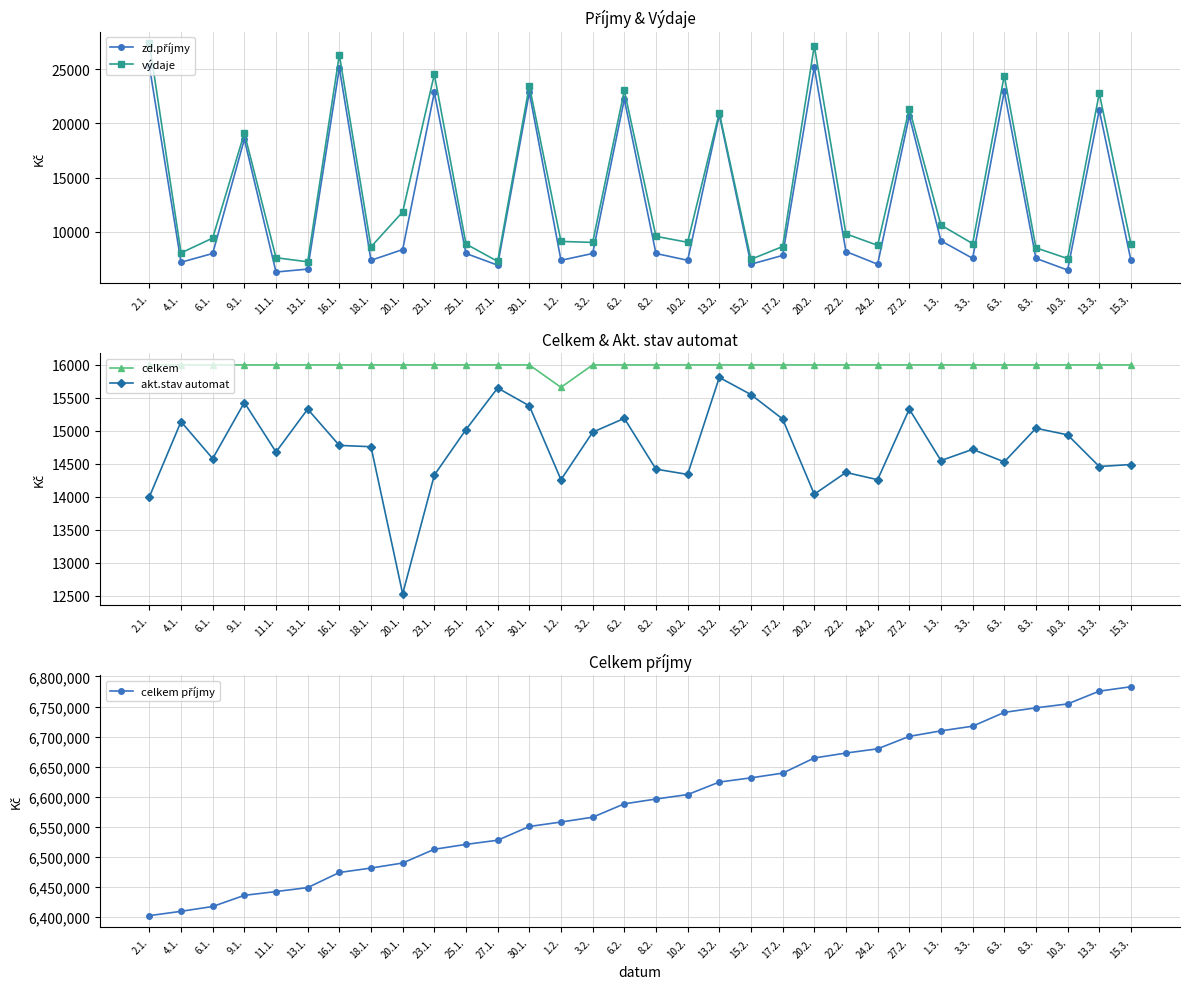

What is the label of the 1st point from the left?

2.1.